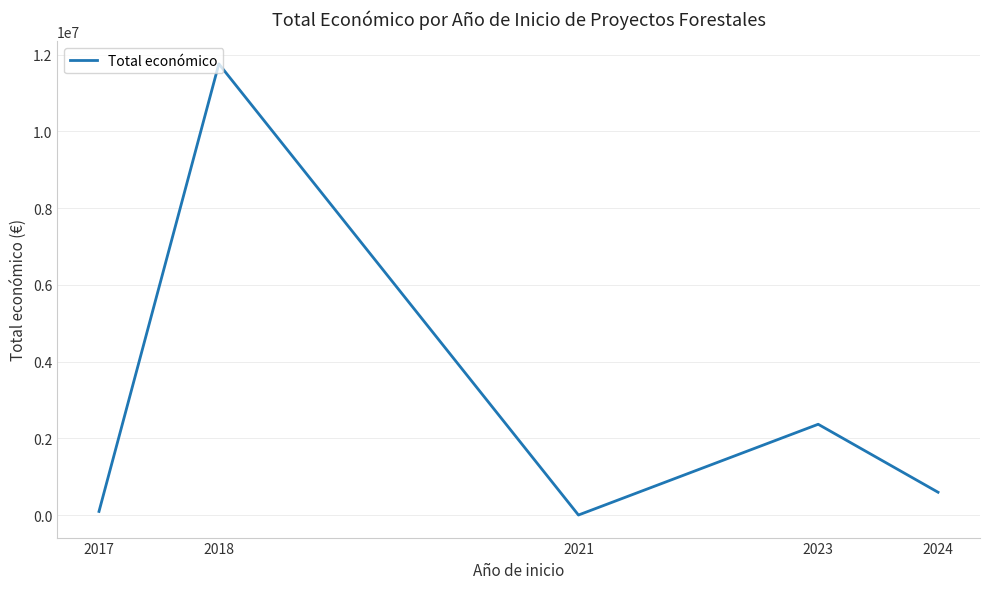

Reading left to right, what are all the values shown in this chart?

2017=93654	2018=11759197	2021=0	2023=2365559	2024=593715